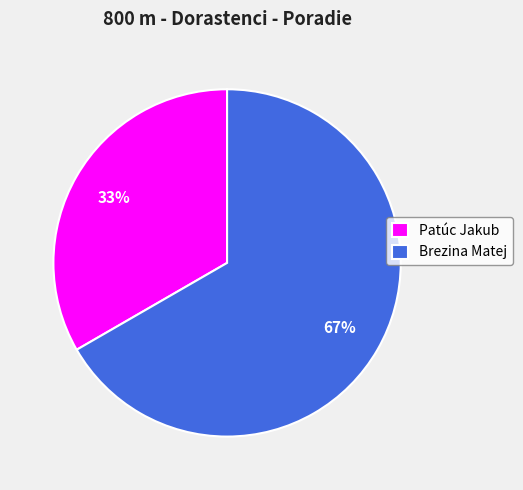

Count the number of slices in the pie.

2